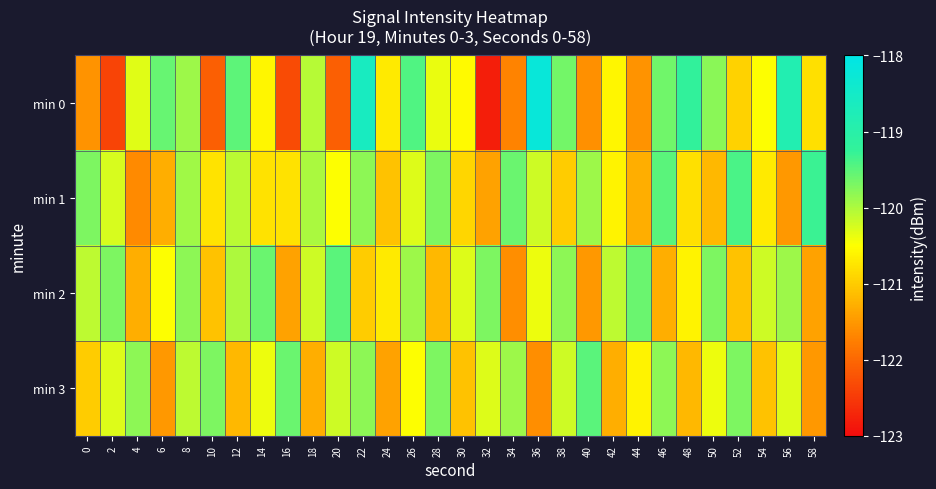

At 18, list the series in order from smallest to largest.

min 3, min 2, min 0, min 1